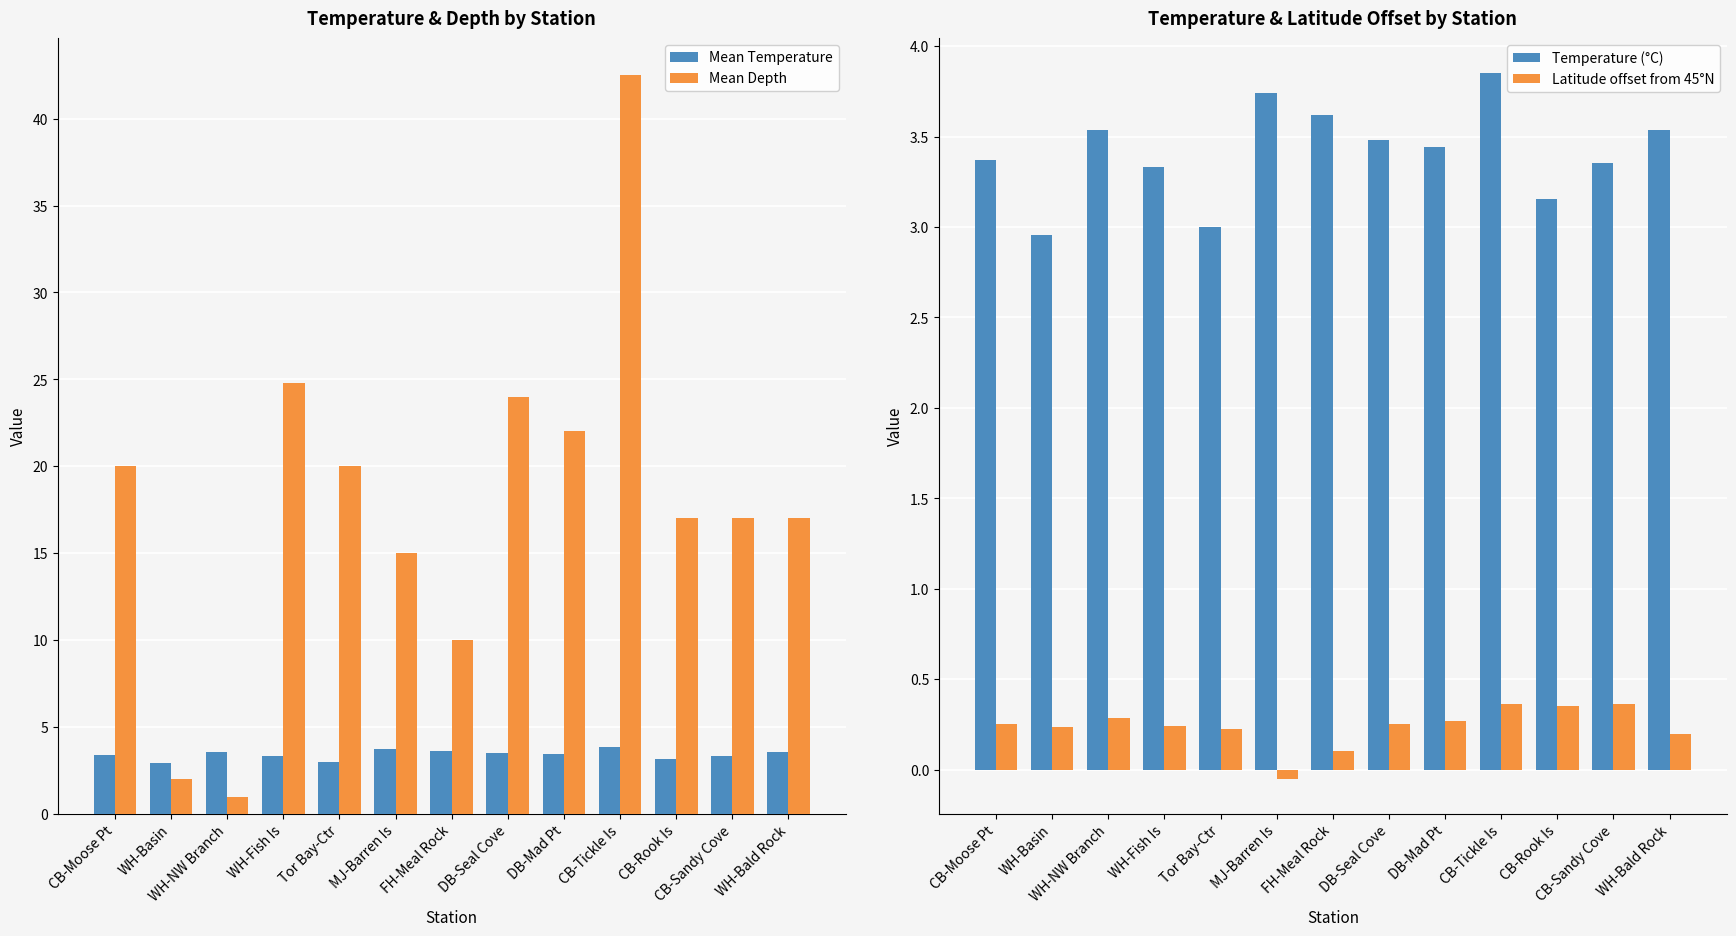

What are all the series names shown in the legend?

Mean Temperature, Mean Depth, Temperature (°C), Latitude offset from 45°N